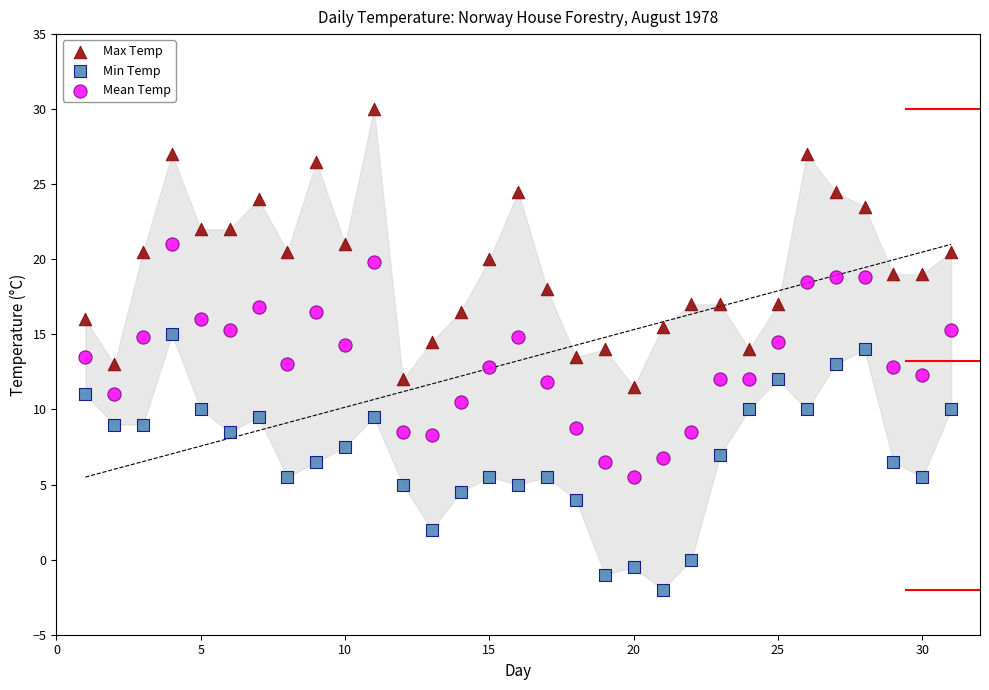

Which series contains the lowest Y value?

Min Temp